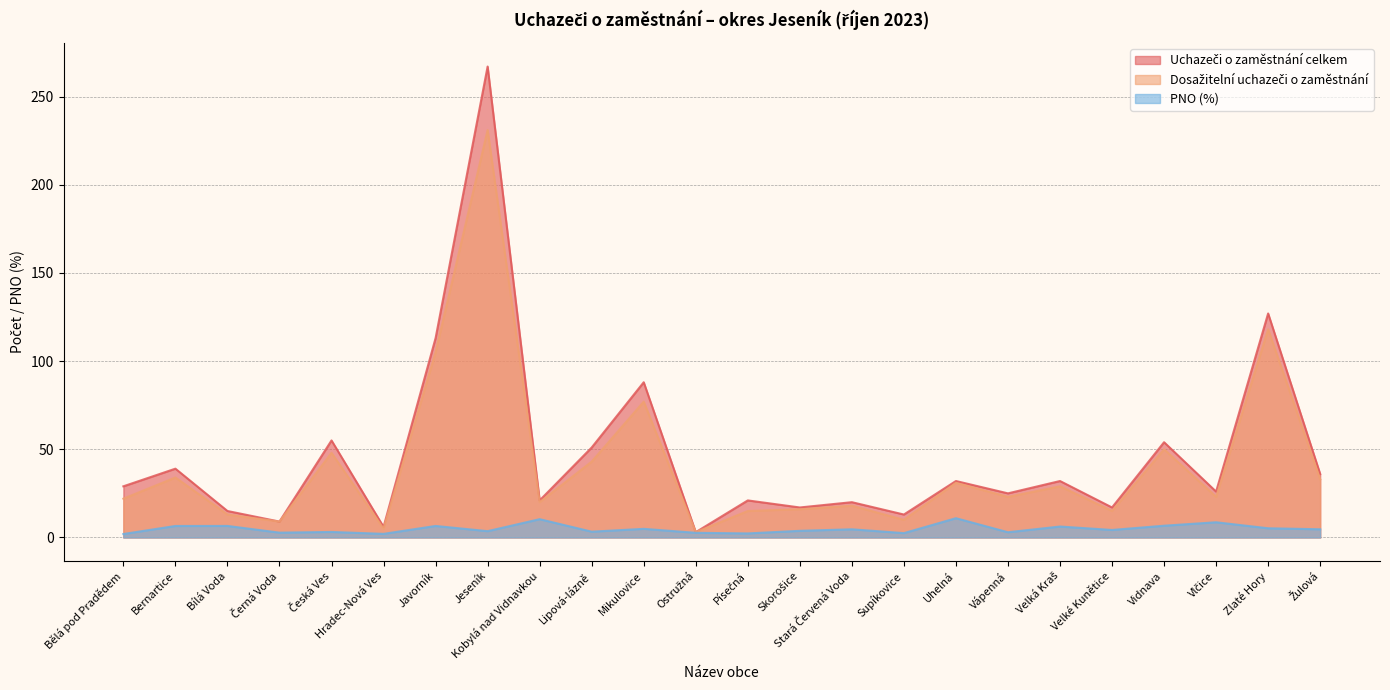

What is the total value across all series at Velká Kraš?

67.2